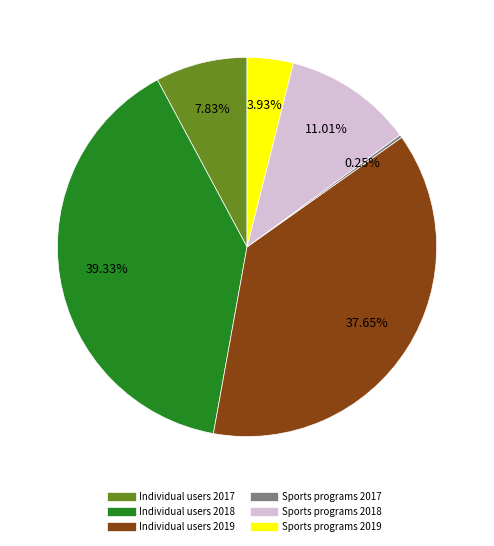

To the nearest percent, what percentage of the pie is Individual users 2019?

38%